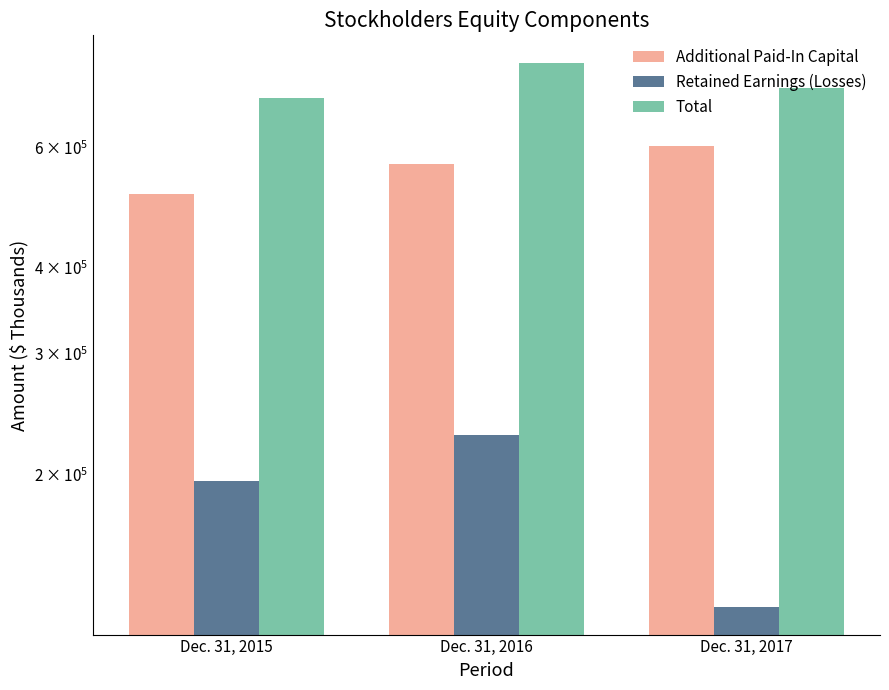

Which series has the widest spread of values?

Retained Earnings (Losses)